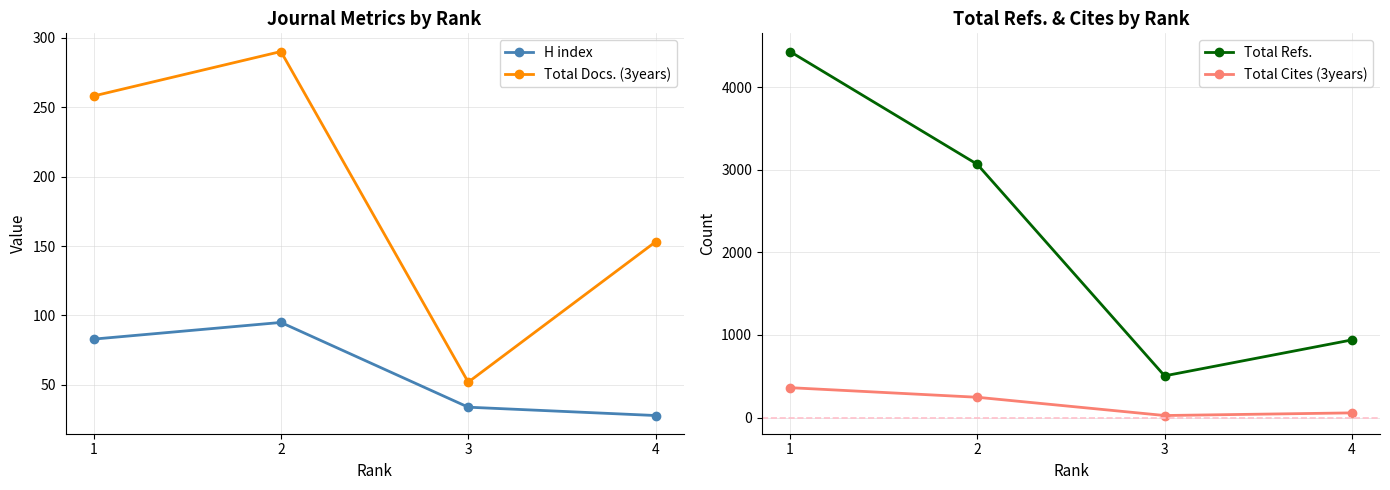

True or false: Total Cites (3years) has more than 1 points higher than both neighbors.

False